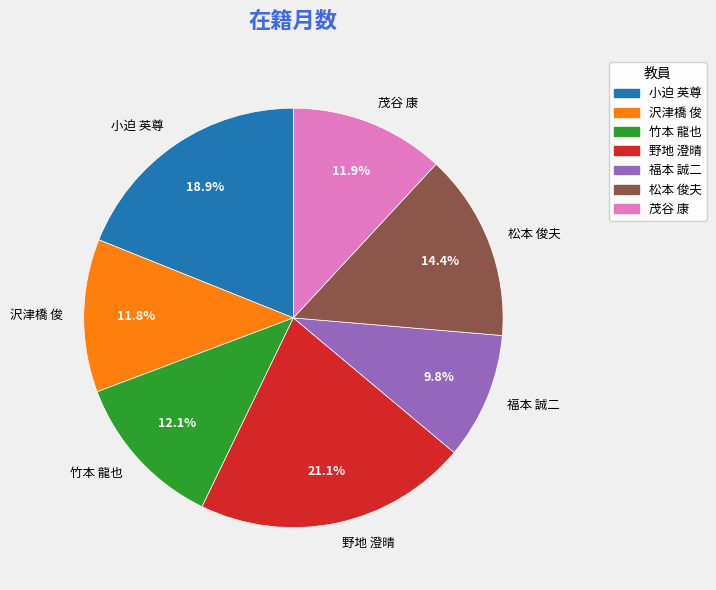

Is it true that 竹本 龍也 is 2% of the pie?

False